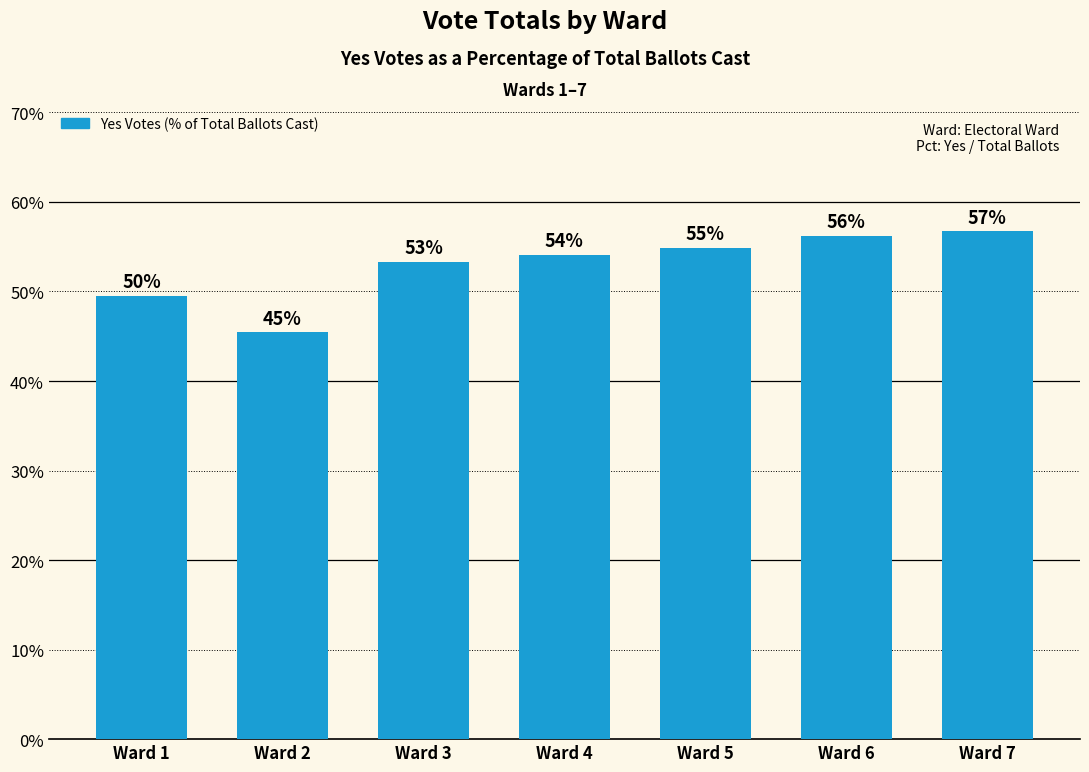

Does the chart contain any negative values?

No